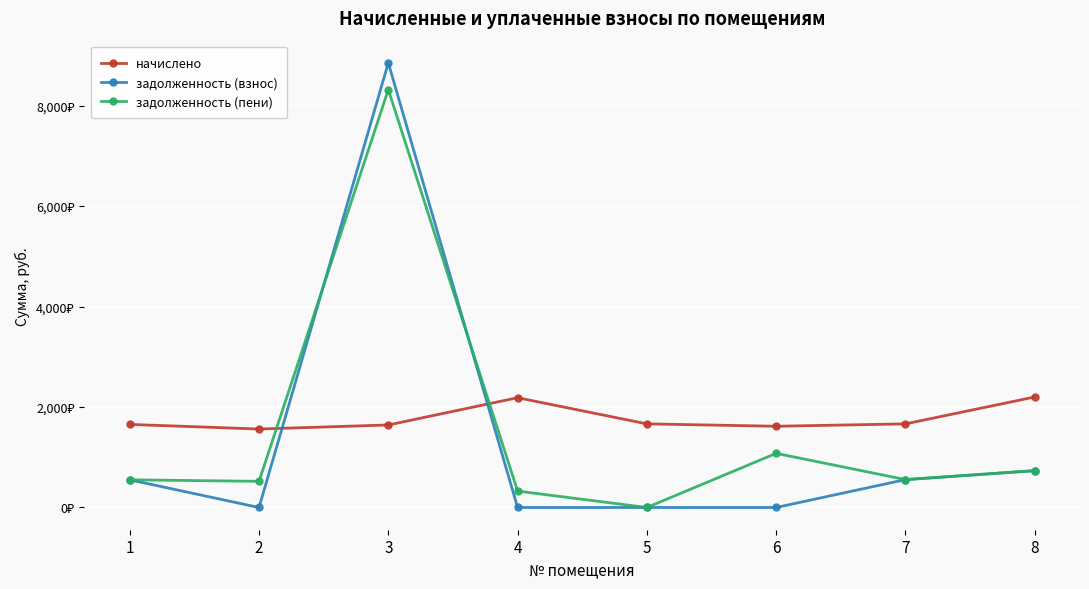

How many intersections are there between начислено and задолженность (пени)?

2